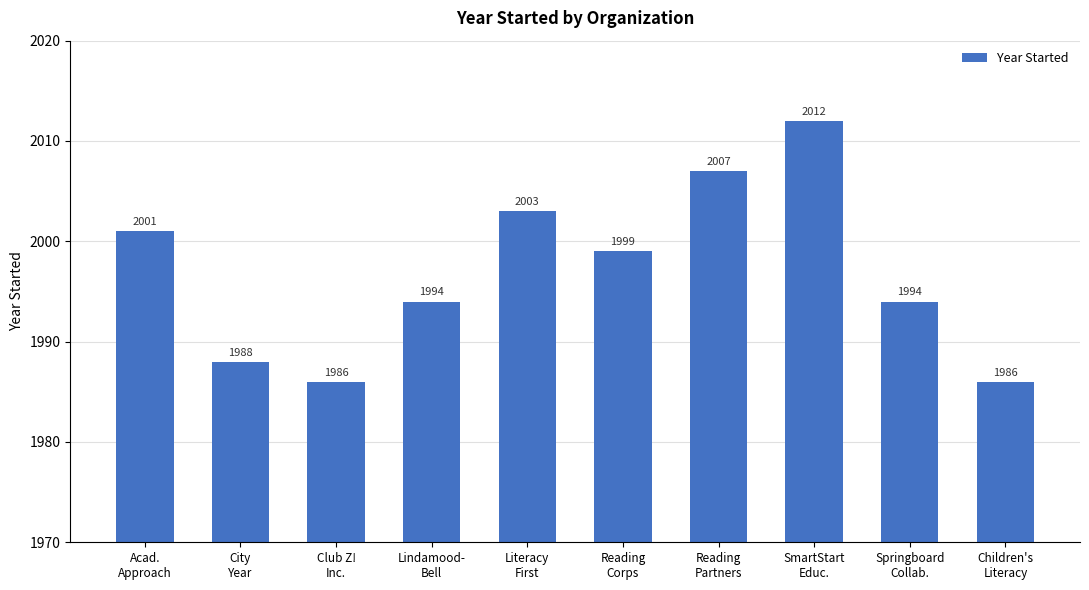

What is the sum of all values?

19970